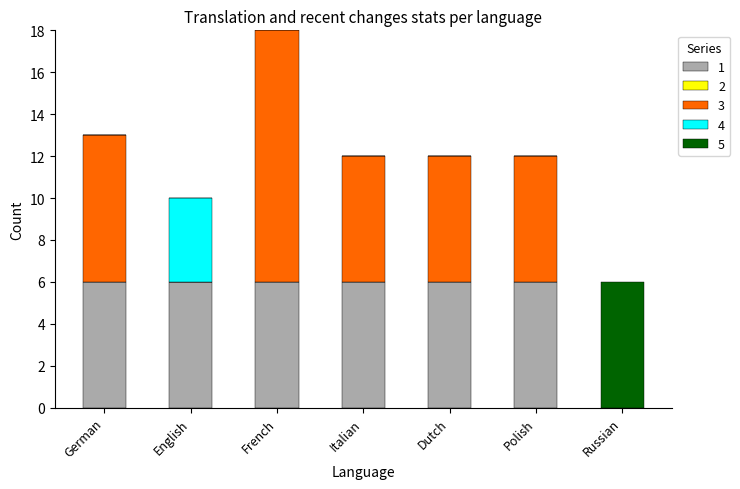

What is the total value across all series at French?

18